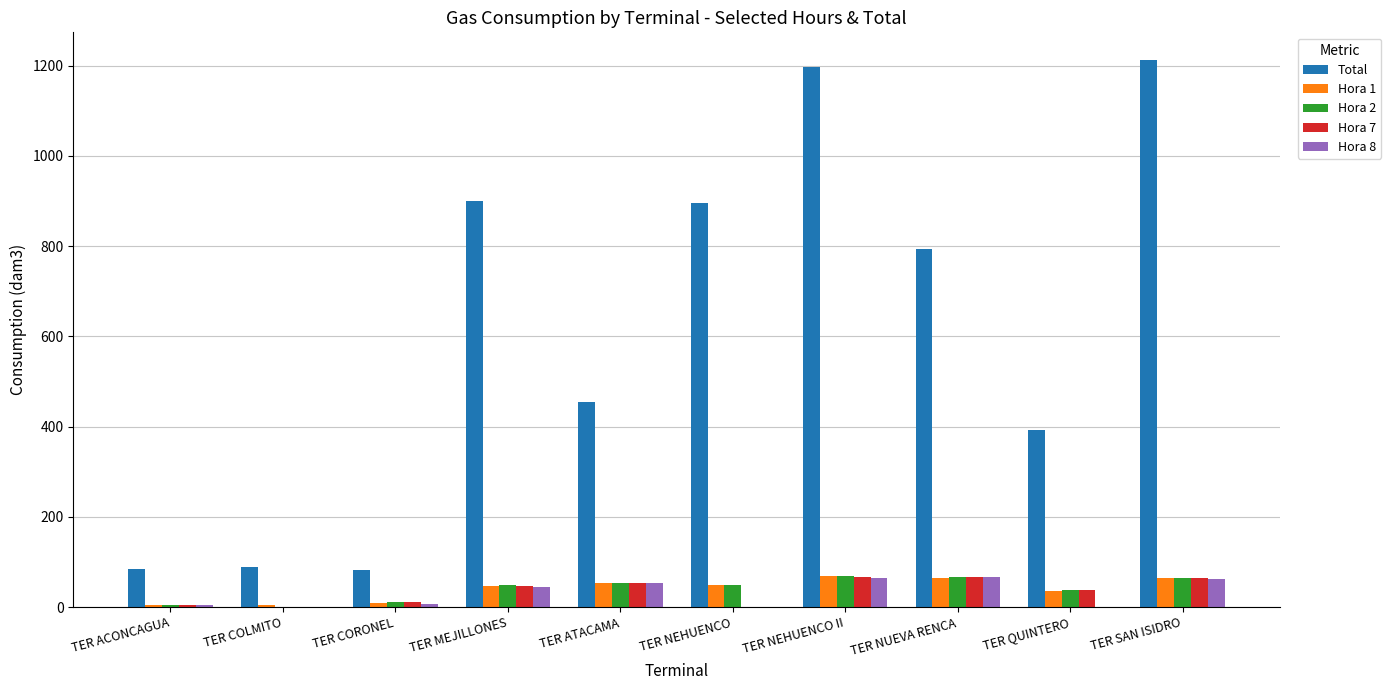

Are the bars grouped side by side (vs. stacked)?

Yes